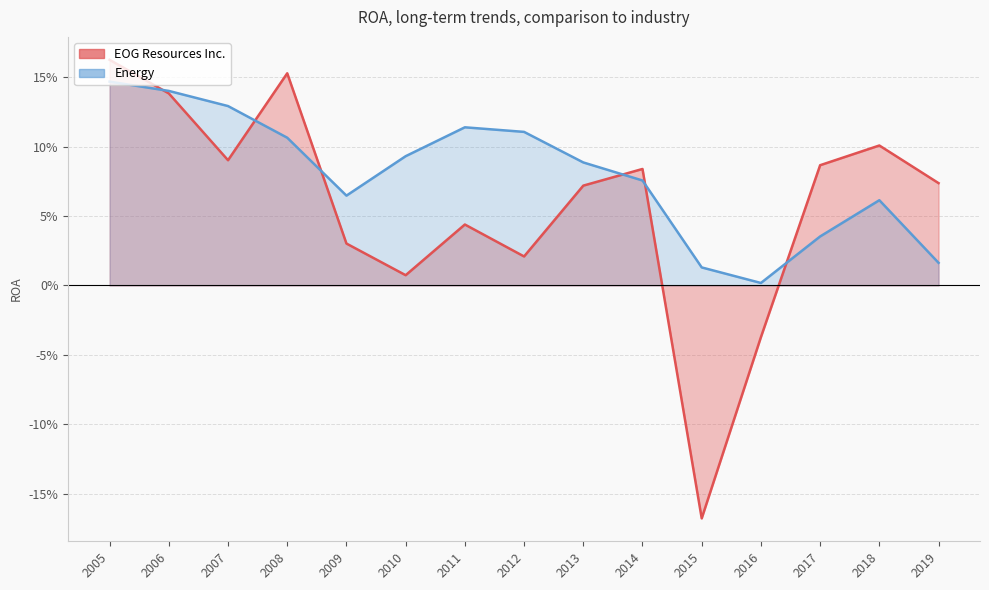

List the series in order of their overall mean, lowest first.

EOG Resources Inc., Energy